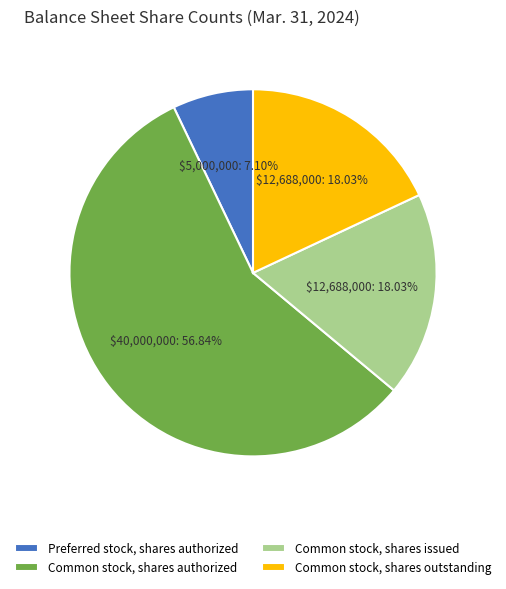

Which slice is the smallest?

Preferred stock, shares authorized